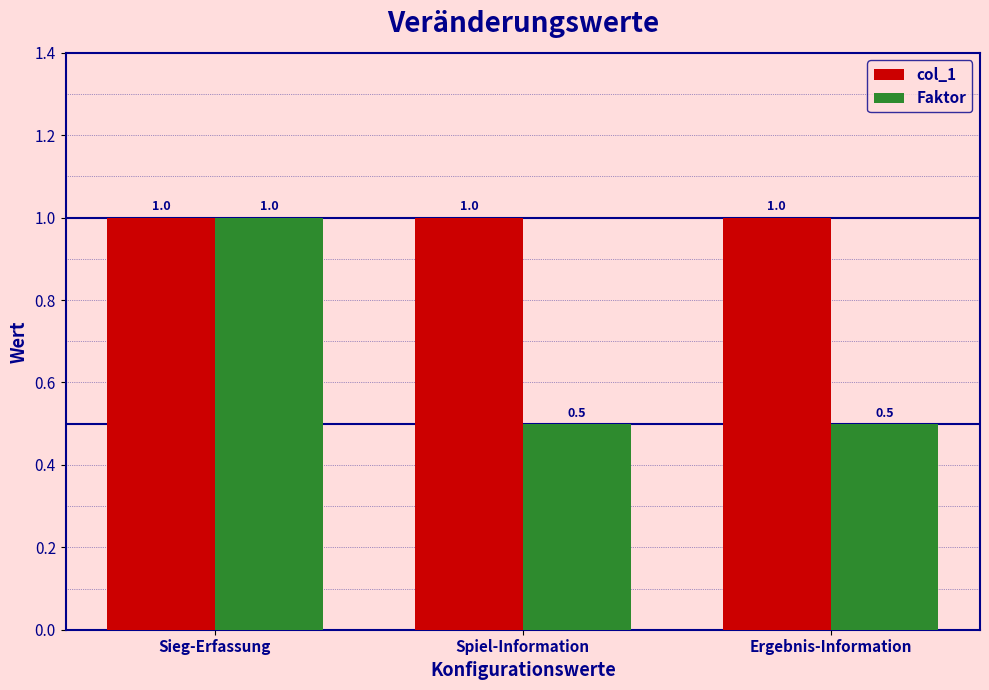

What is the lowest value of the col_1 series?

1.0